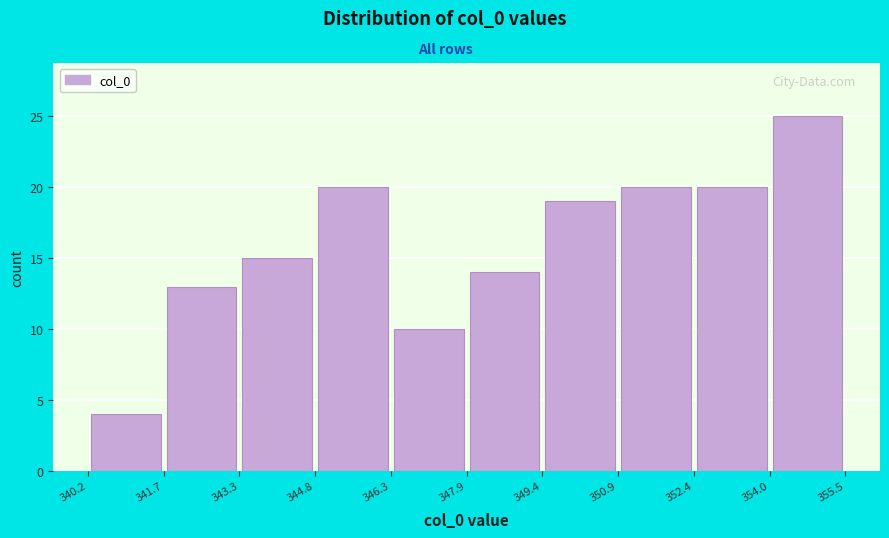

Reading left to right, transcribe this chart: for each bar, give the range it covers on the x-axis and its height. The values are not printed on the chart, so give them approximately, as read against the axis.

340.2 to 341.7: 4
341.7 to 343.3: 13
343.3 to 344.8: 15
344.8 to 346.3: 20
346.3 to 347.9: 10
347.9 to 349.4: 14
349.4 to 350.9: 19
350.9 to 352.4: 20
352.4 to 354.0: 20
354.0 to 355.5: 25